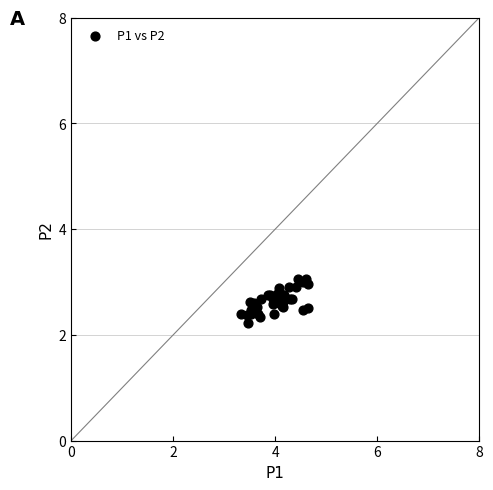

What Y value in the scatter plot is closest to 2?

2.2